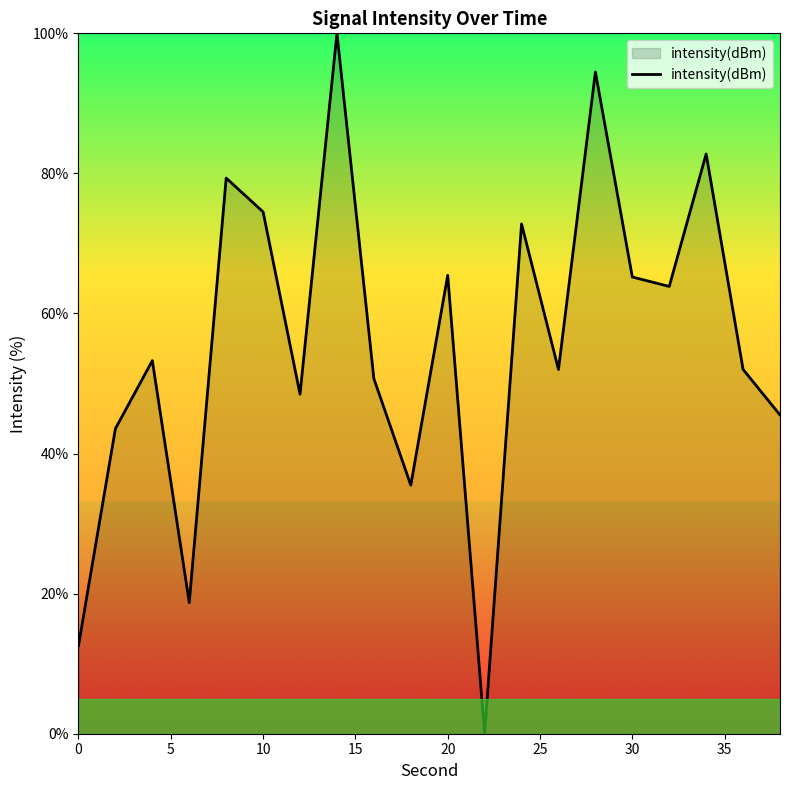

What is the difference between the maximum and minimum values?

100.0